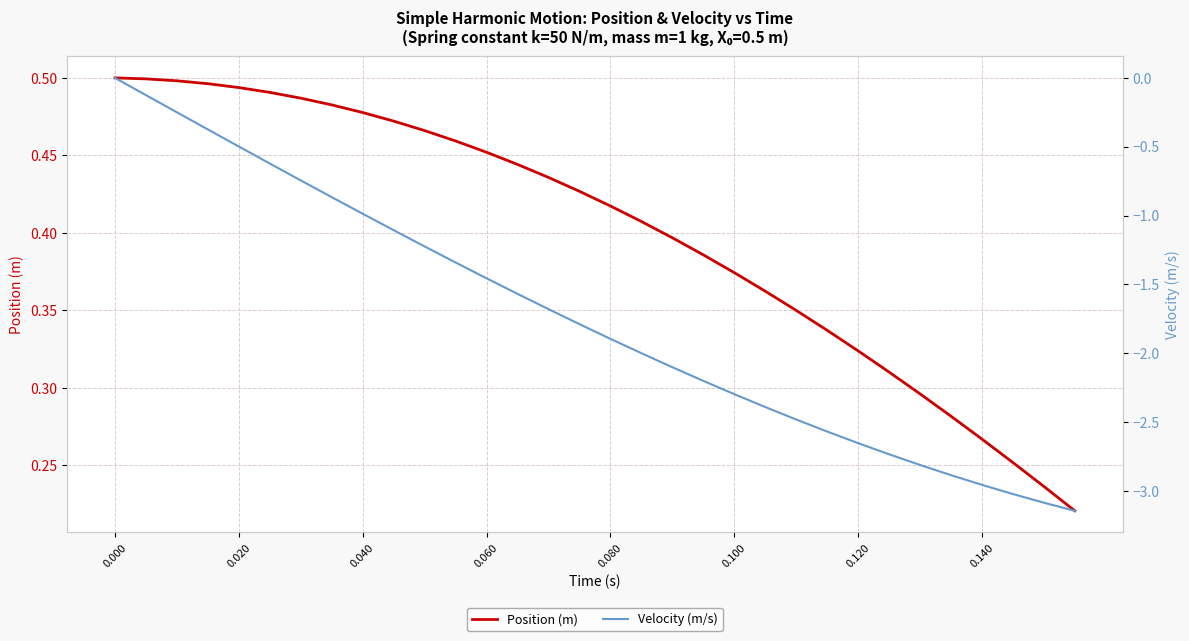

How many lines are shown in the chart?

2